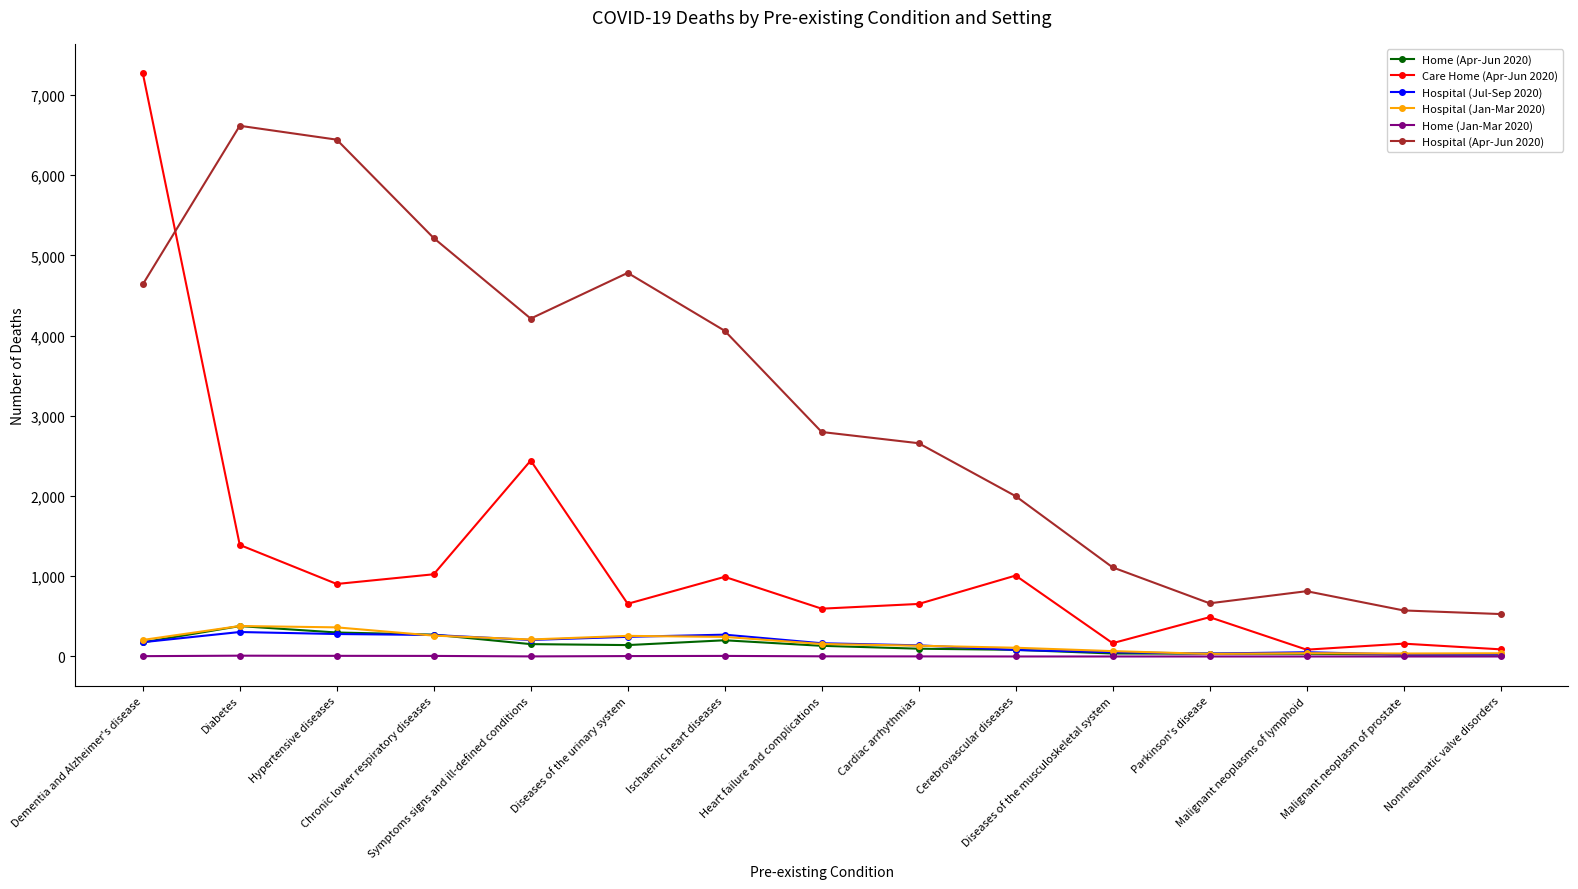

What is the spread (max minus min) of values at Cerebrovascular diseases?

1999